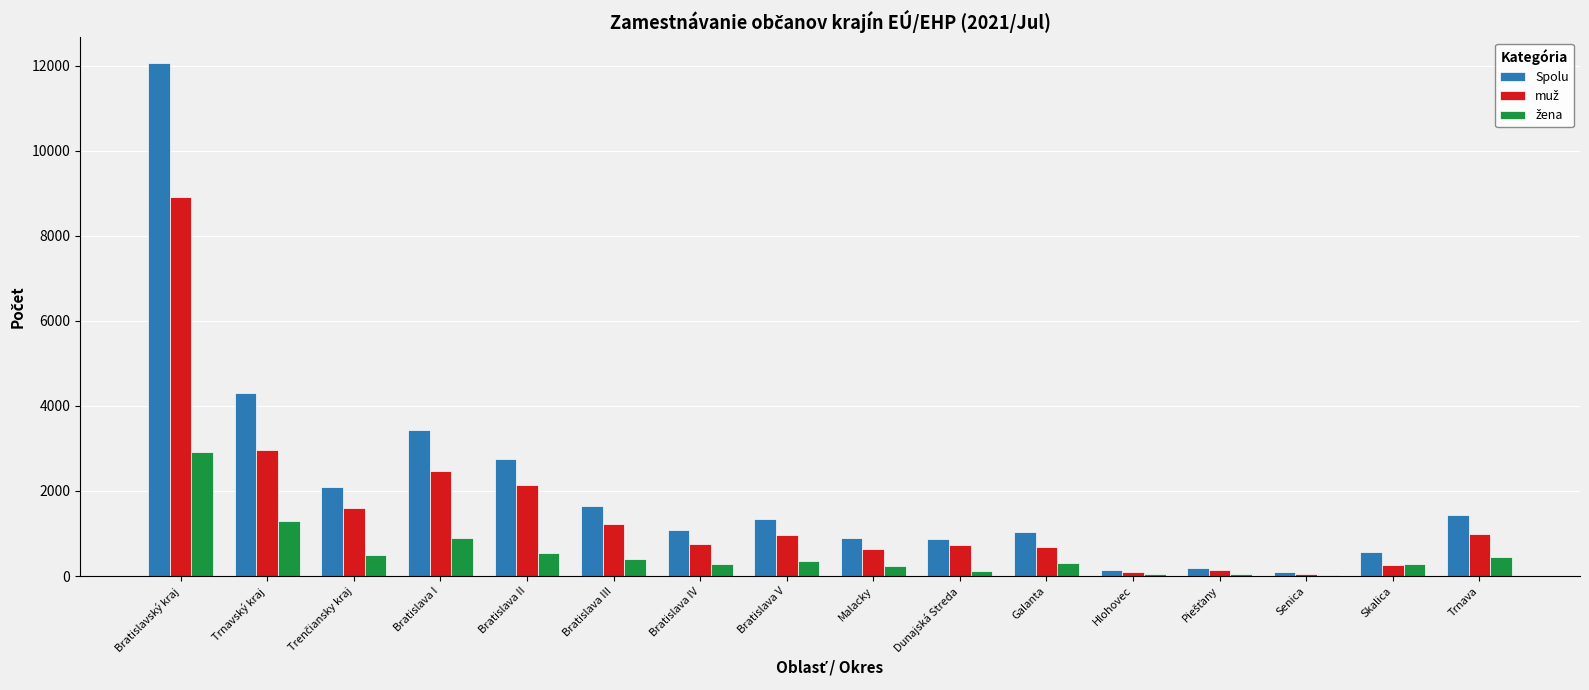

At which category is the sum across all series the highest?

Bratislavský kraj